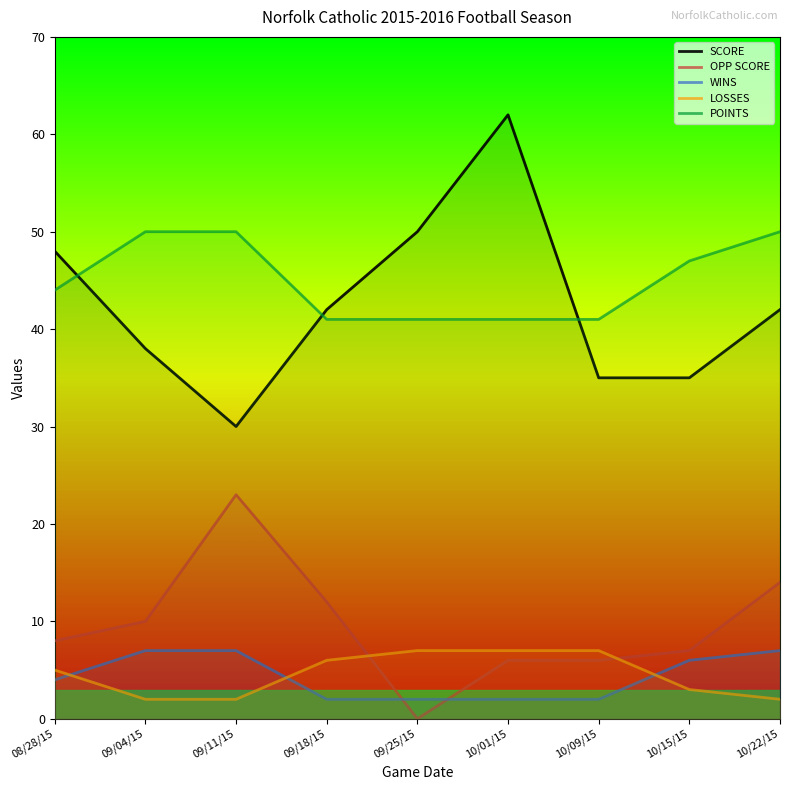

What are all the series names shown in the legend?

SCORE, OPP SCORE, WINS, LOSSES, POINTS